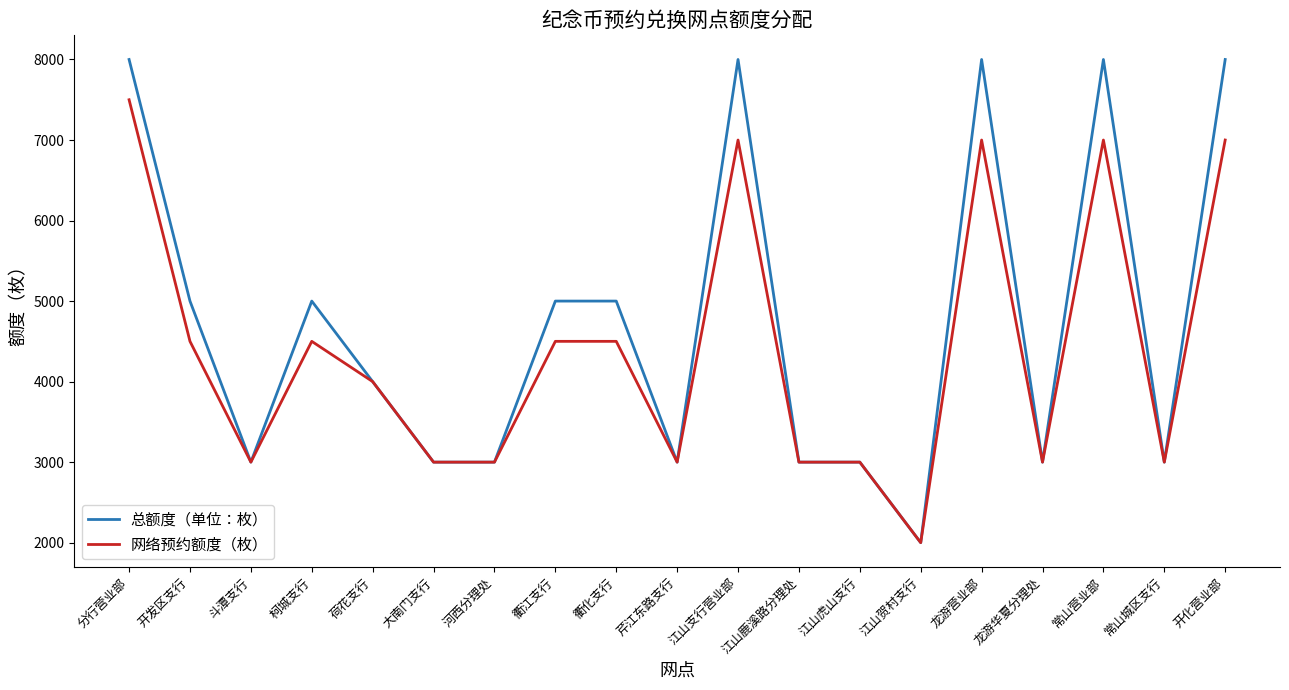

Read the 网络预约额度（枚） value at 衢化支行, to the nearest 50.

4500